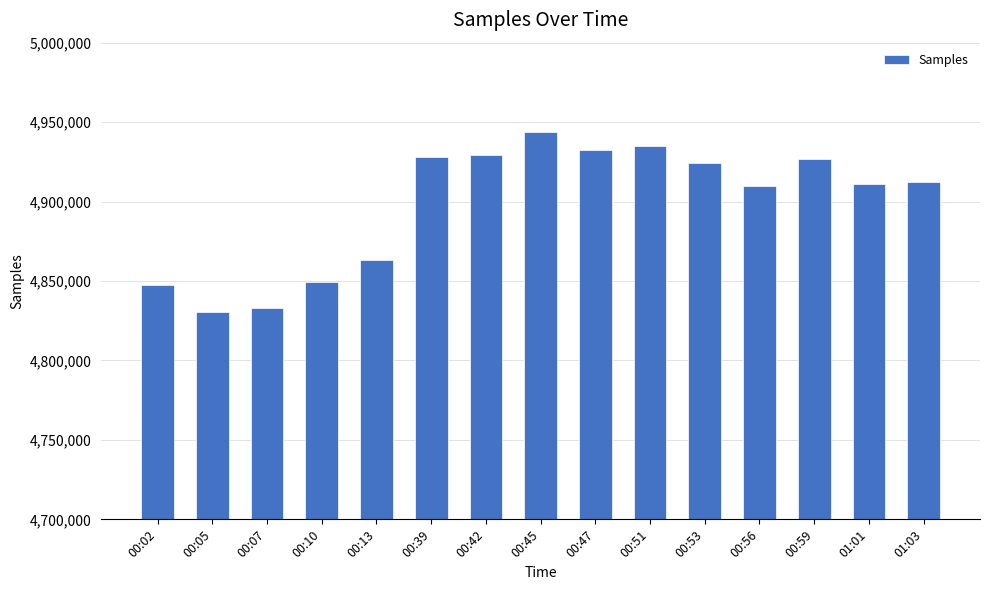

What is the label of the 12th bar from the left?

00:56